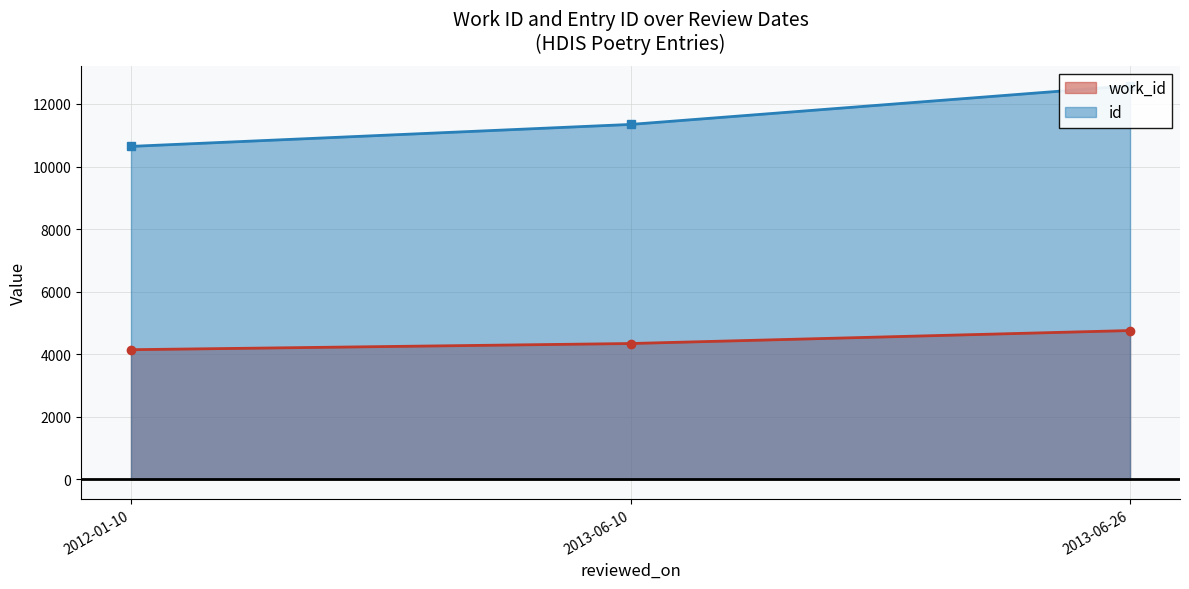

At which label does work_id first exceed 4339?

2013-06-26